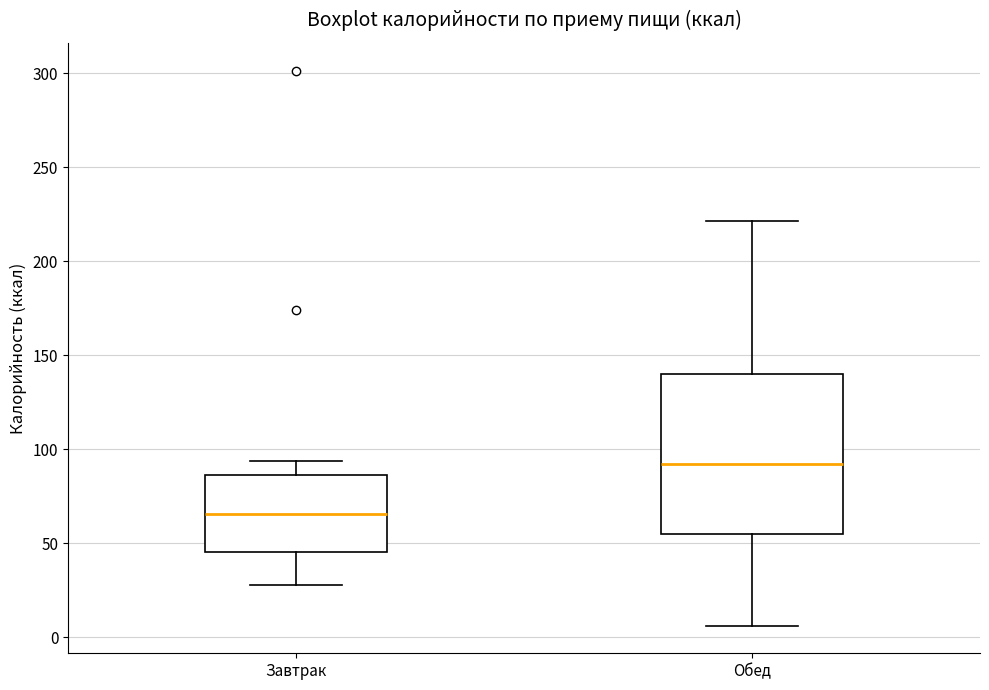

Which box is the tallest, from its lower edge to its upper edge?

Обед